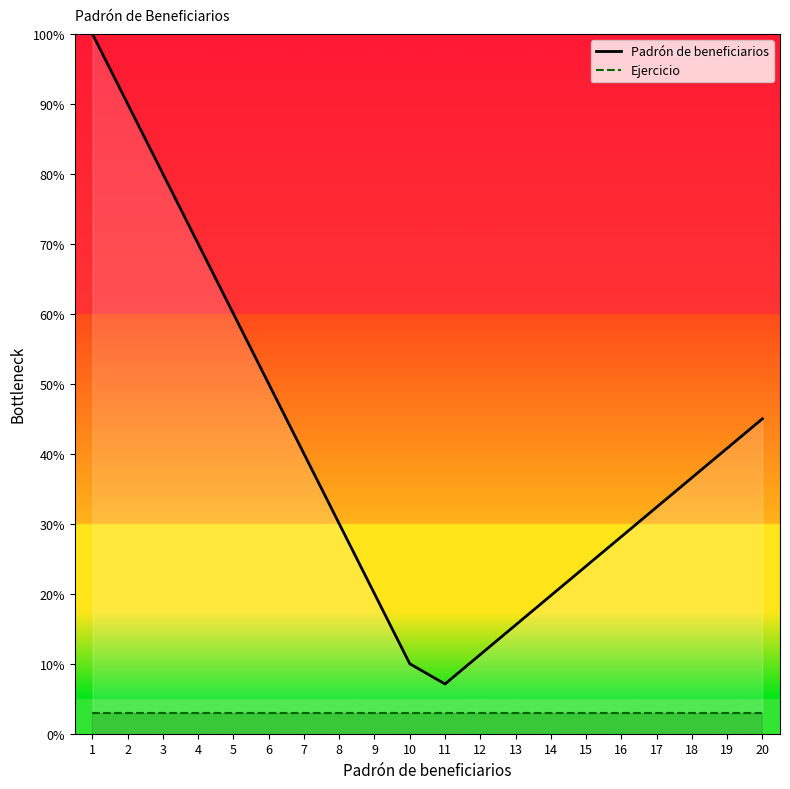

What is the minimum value for Padrón de beneficiarios?

7.1